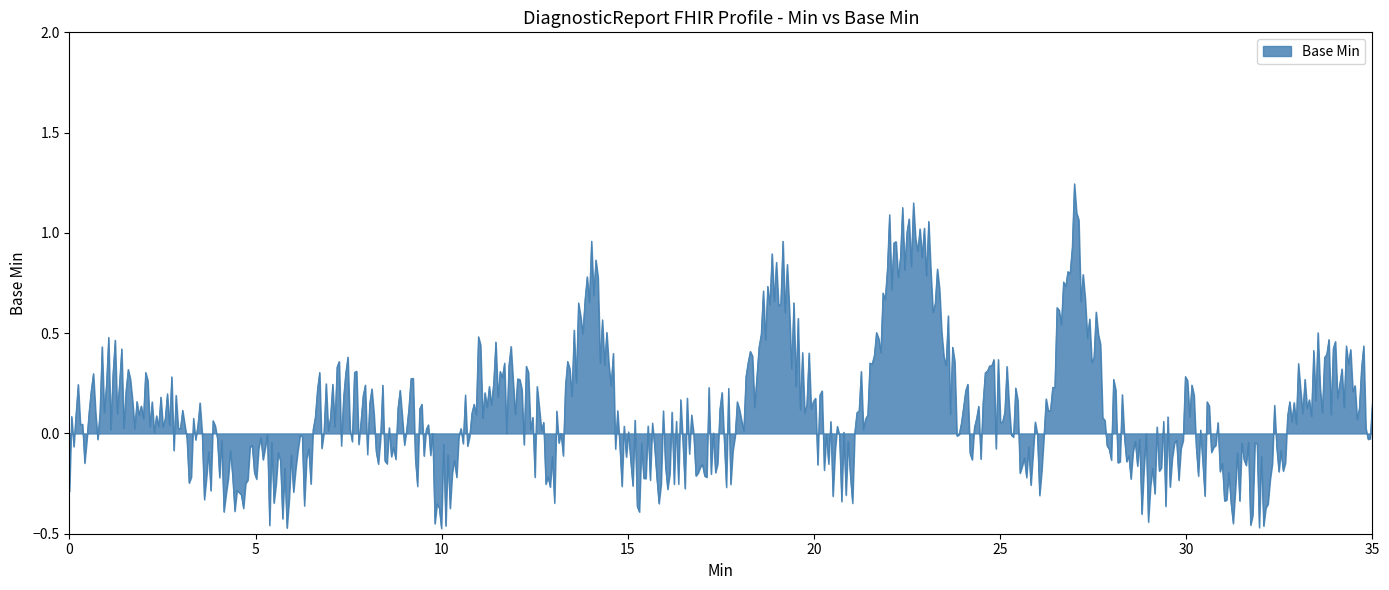

What is the difference between the maximum and minimum values?

1.7